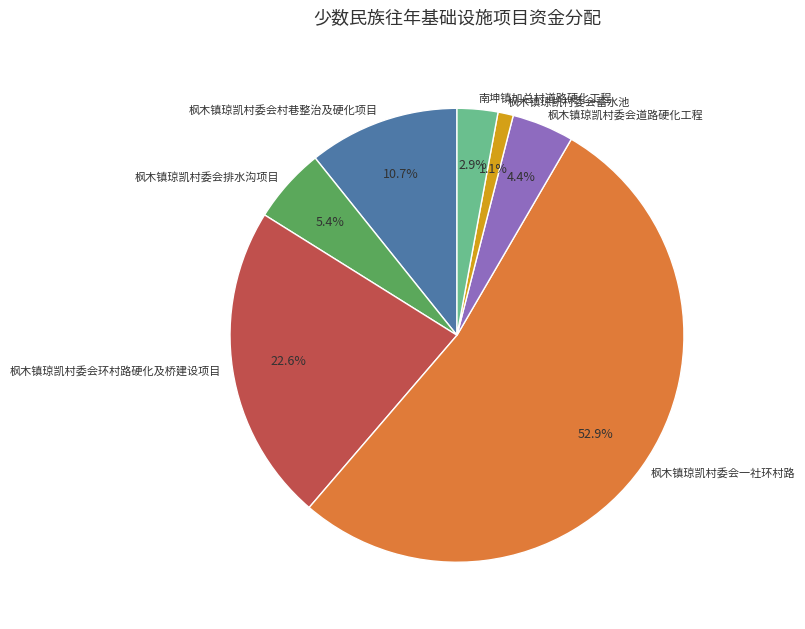

To the nearest percent, what is the difference between the 枫木镇琼凯村委会道路硬化工程 and 枫木镇琼凯村委会村巷整治及硬化项目 slice percentages?

6%